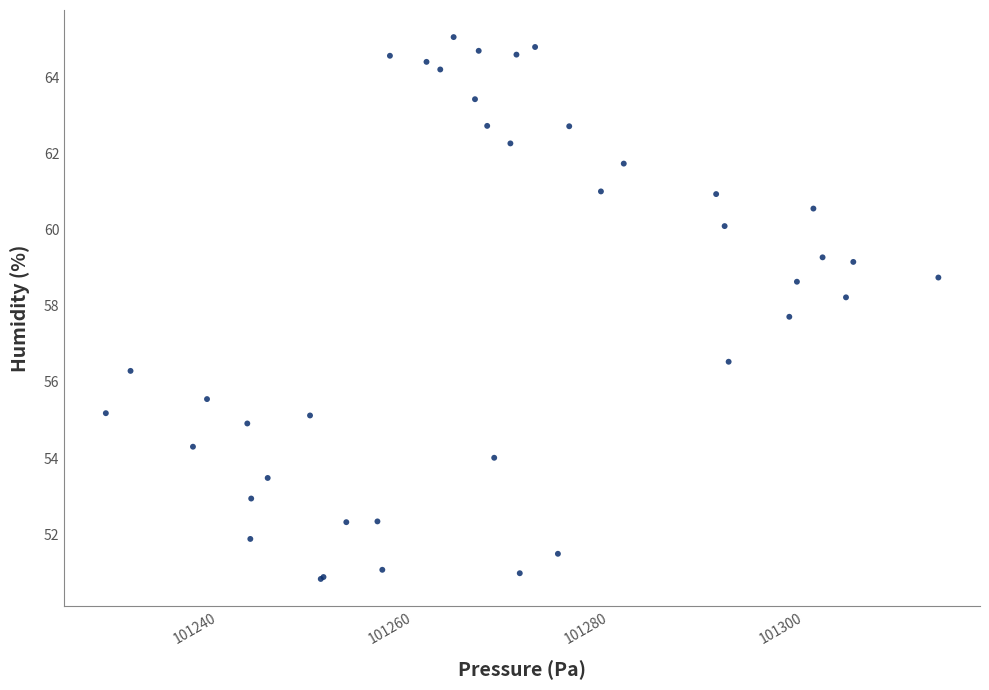

What Y value in the scatter plot is closest to 57?

56.5